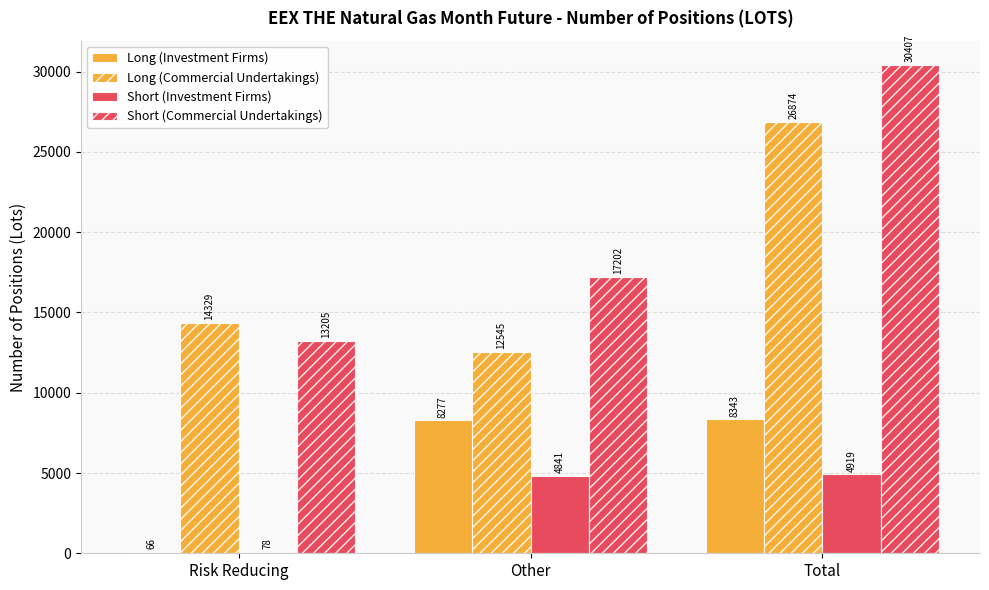

The value of Short (Commercial Undertakings) at Other is 17202. True or false?

True